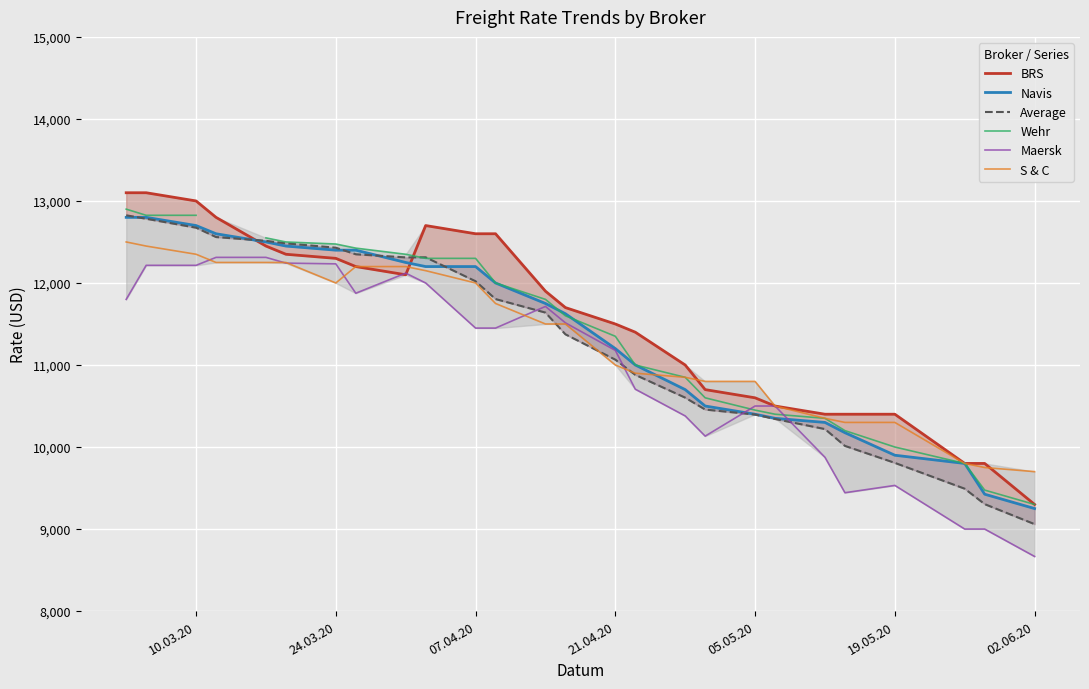

How many lines are shown in the chart?

6